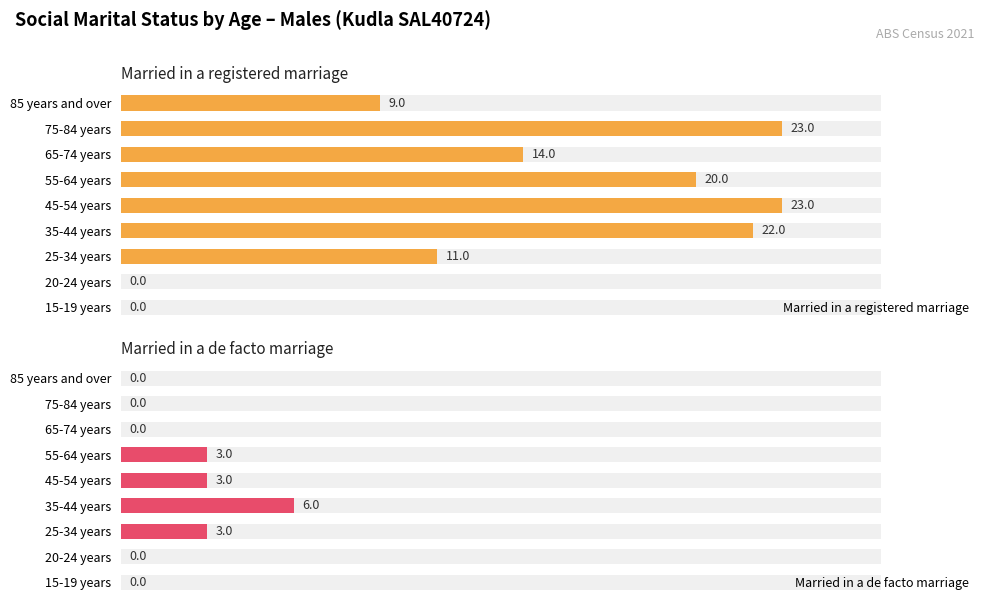

How many values in the Married in a registered marriage series exceed 14?

4